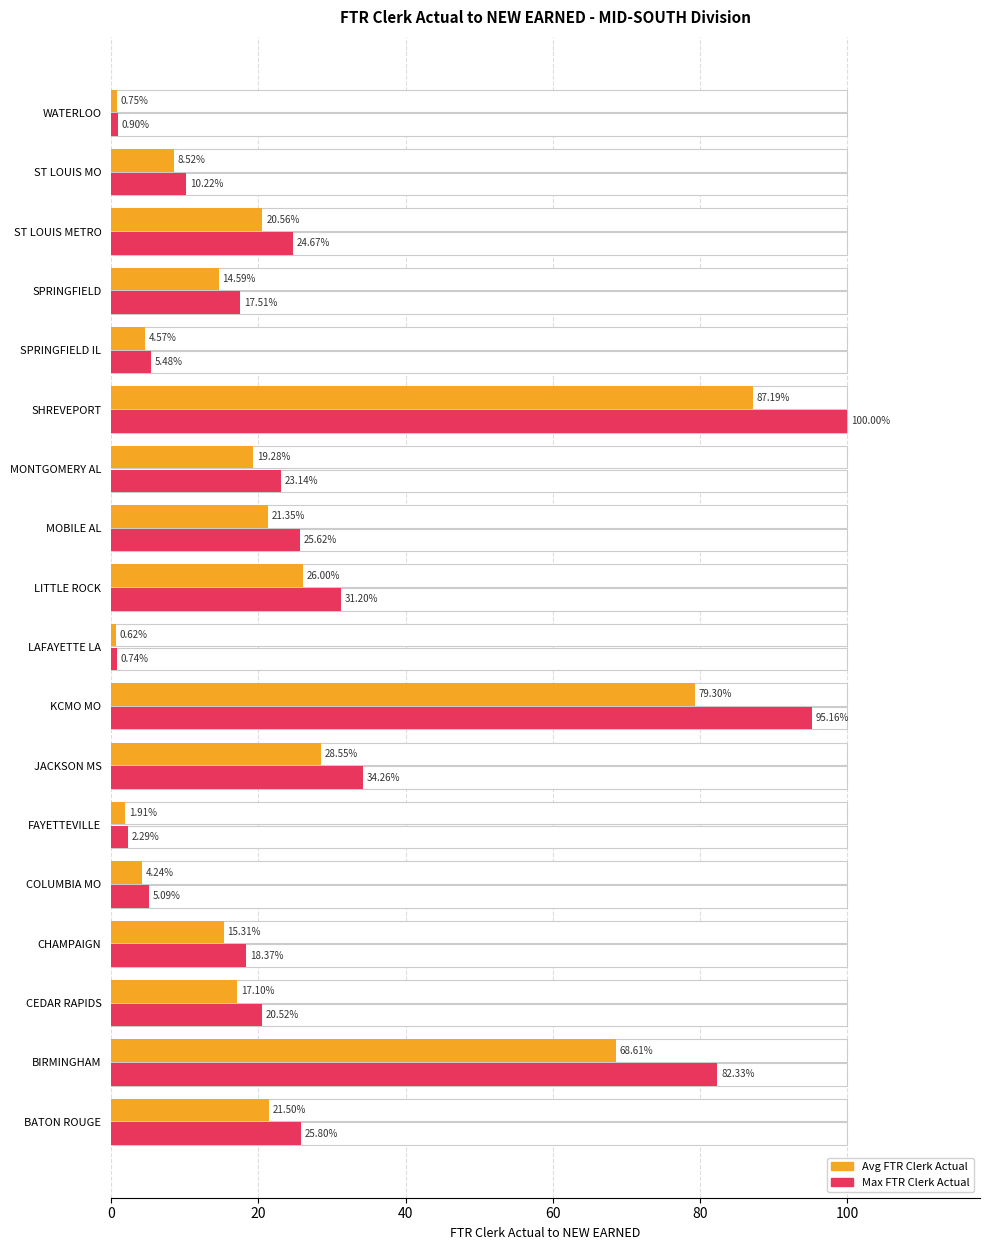

What is the difference between the maximum and minimum values in the Avg FTR Clerk Actual series?

86.6